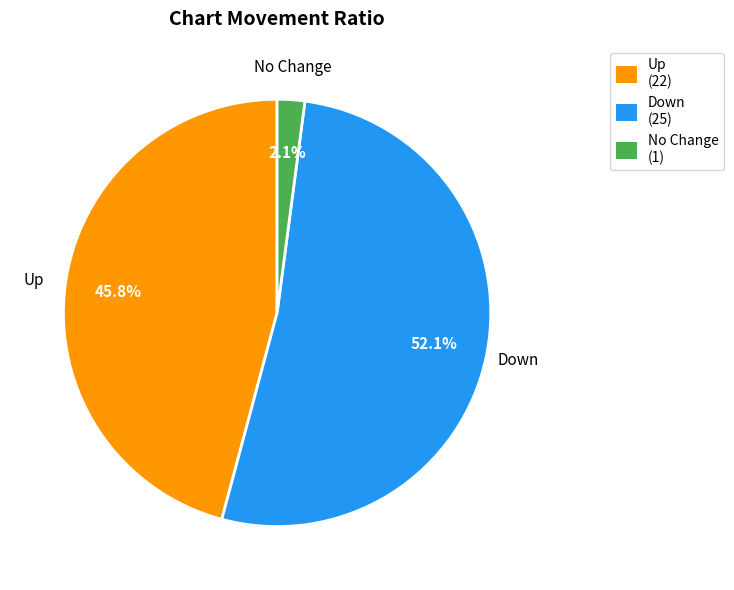

Which category has the biggest portion of the pie?

Down (25)